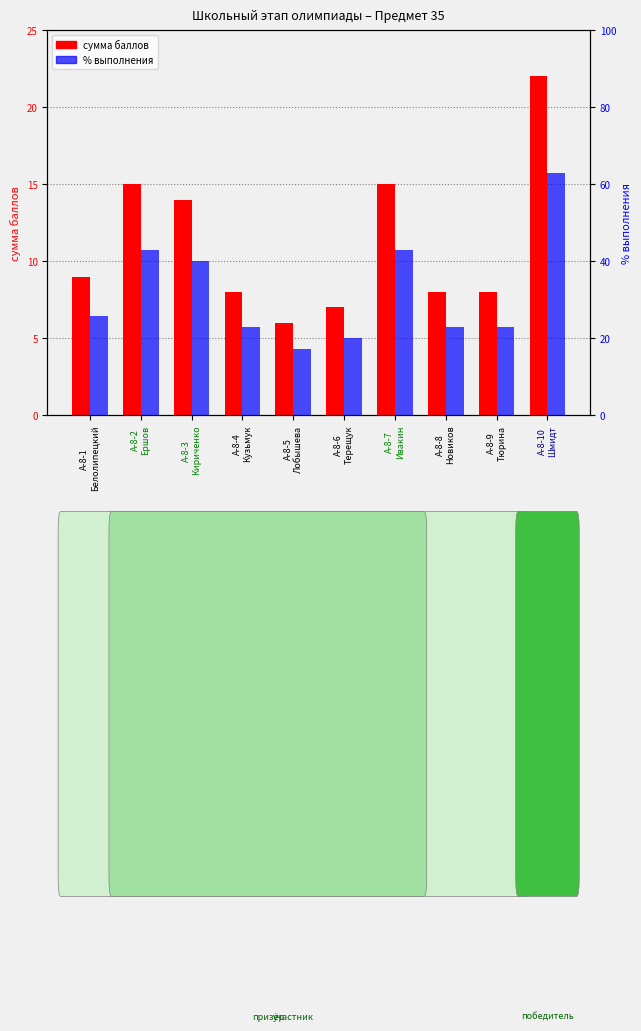

Reading right to left, list all the values displayed in this chart.

сумма баллов: А-8-10
Шмидт=22.0	А-8-9
Тюрина=8.0	А-8-8
Новиков=8.0	А-8-7
Ивакин=15.0	А-8-6
Терещук=7.0	А-8-5
Лобышева=6.0	А-8-4
Кузьмук=8.0	А-8-3
Кириченко=14.0	А-8-2
Ершов=15.0	А-8-1
Белолипецкий=9.0
% выполнения: А-8-10
Шмидт=62.9	А-8-9
Тюрина=22.9	А-8-8
Новиков=22.9	А-8-7
Ивакин=42.9	А-8-6
Терещук=20.0	А-8-5
Лобышева=17.1	А-8-4
Кузьмук=22.9	А-8-3
Кириченко=40.0	А-8-2
Ершов=42.9	А-8-1
Белолипецкий=25.7